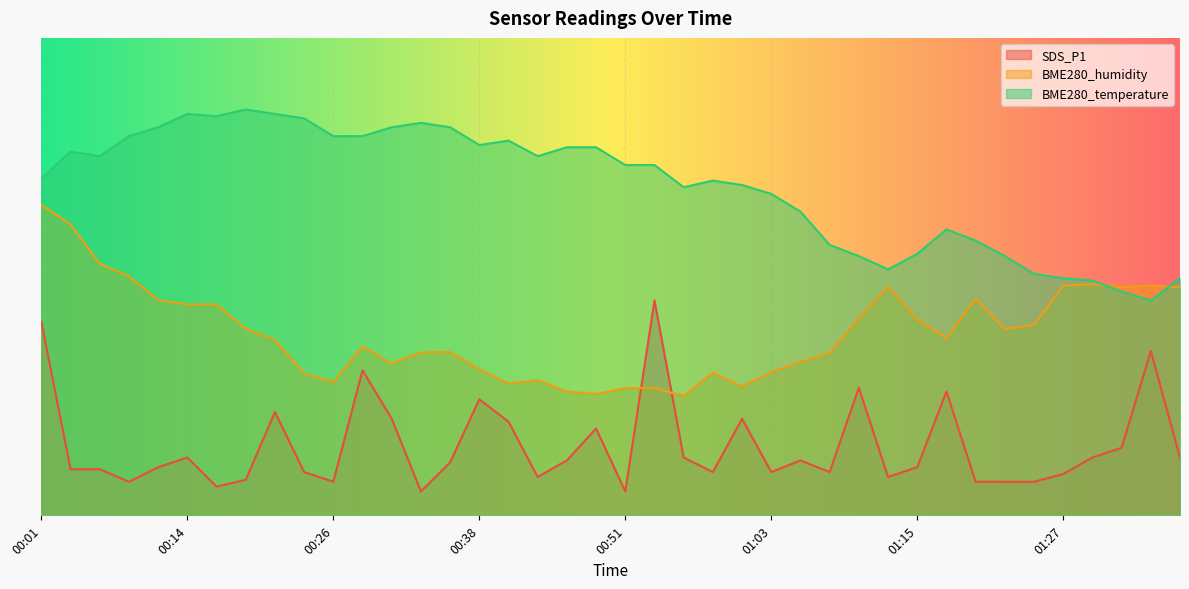

Does the chart display data point markers on the line(s)?

No